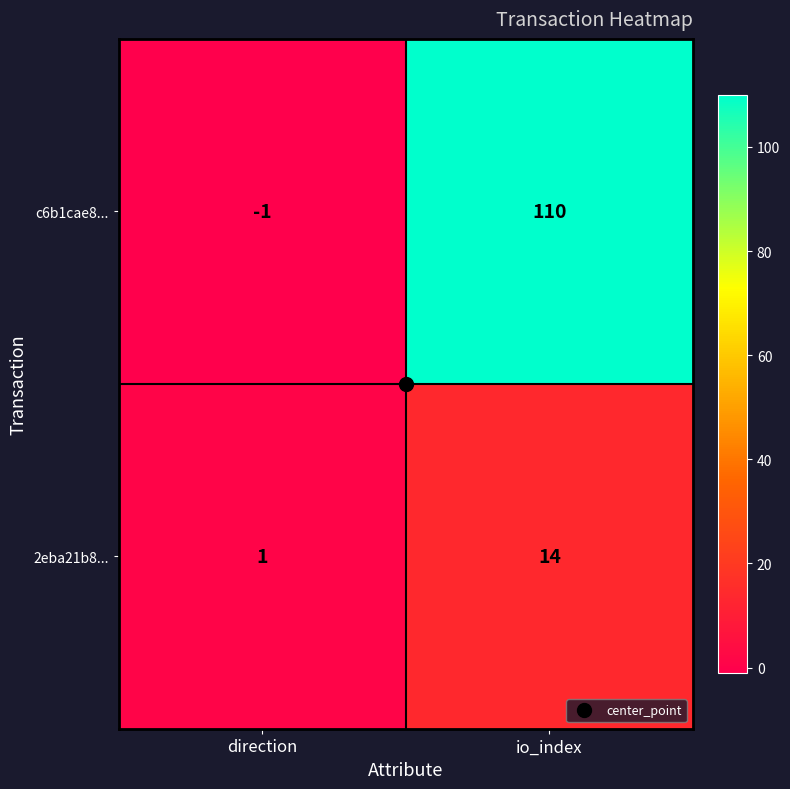

What is the sum of all c6b1cae8... values?

109